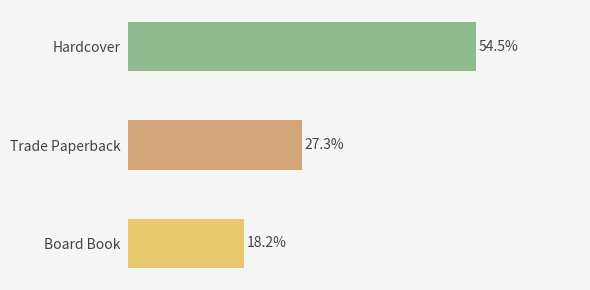

What is the label of the 3rd bar from the top?

Board Book